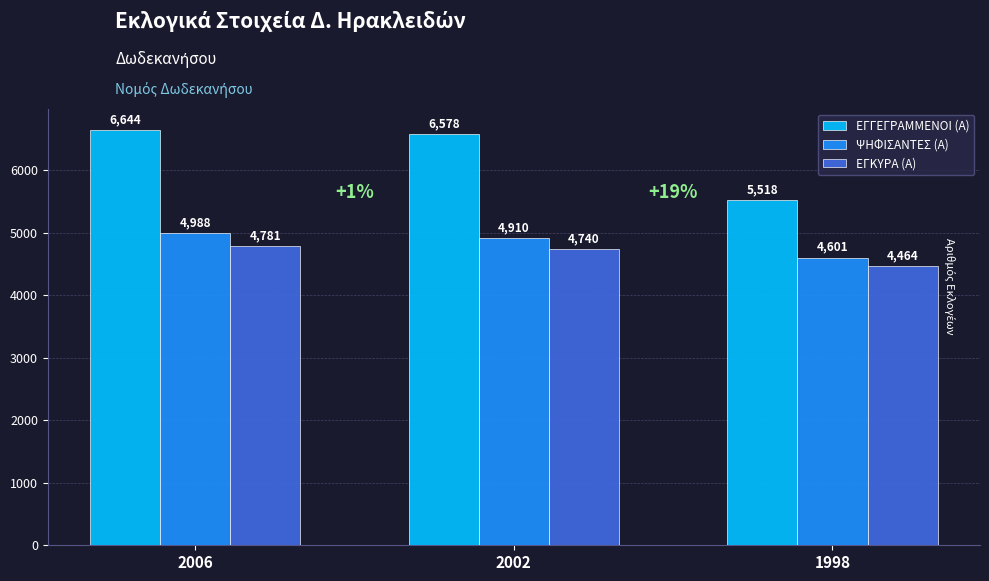

What is the difference between the highest and lowest values at 1998?

1054